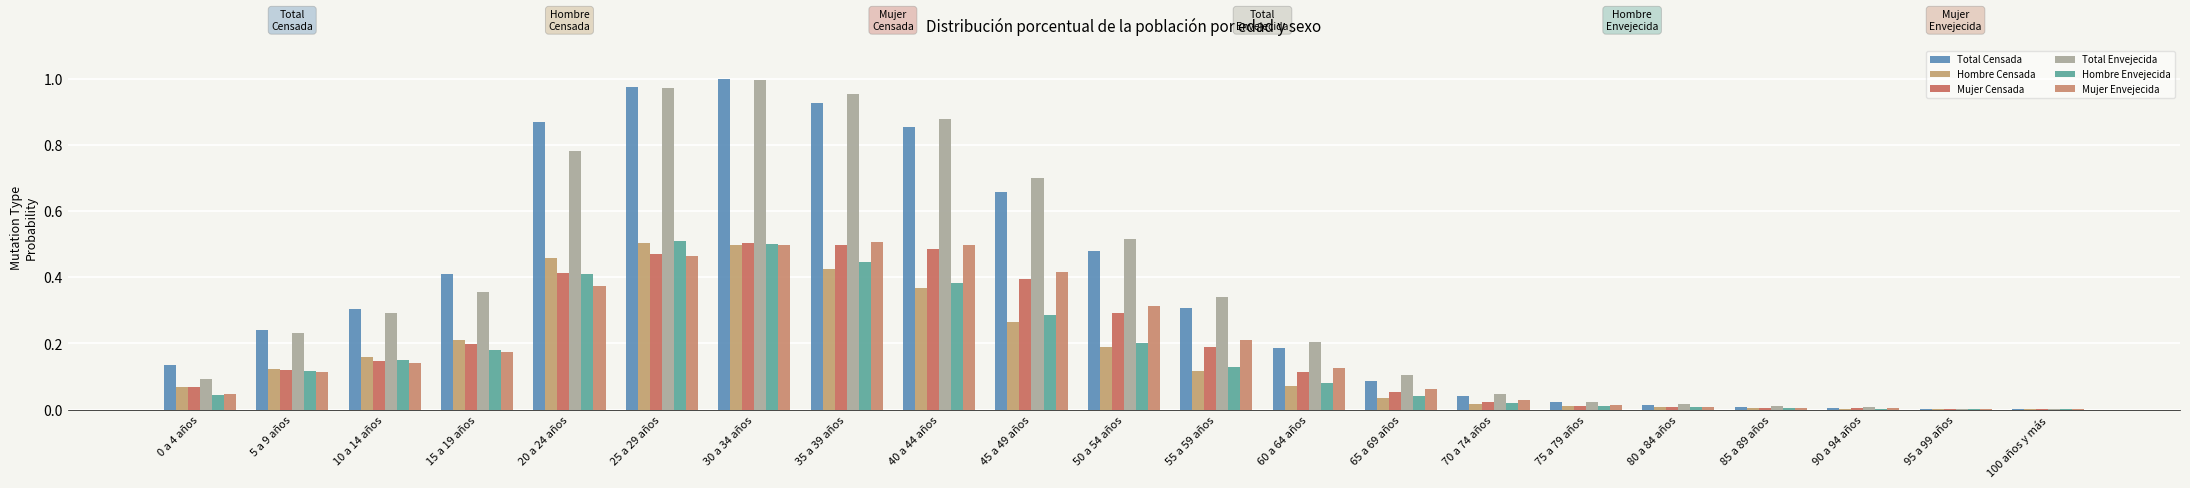

What is the label of the 8th bar from the left?

35 a 39 años